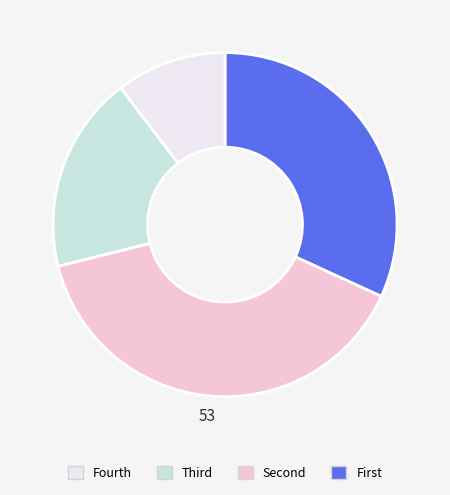

Count the number of slices in the pie.

4